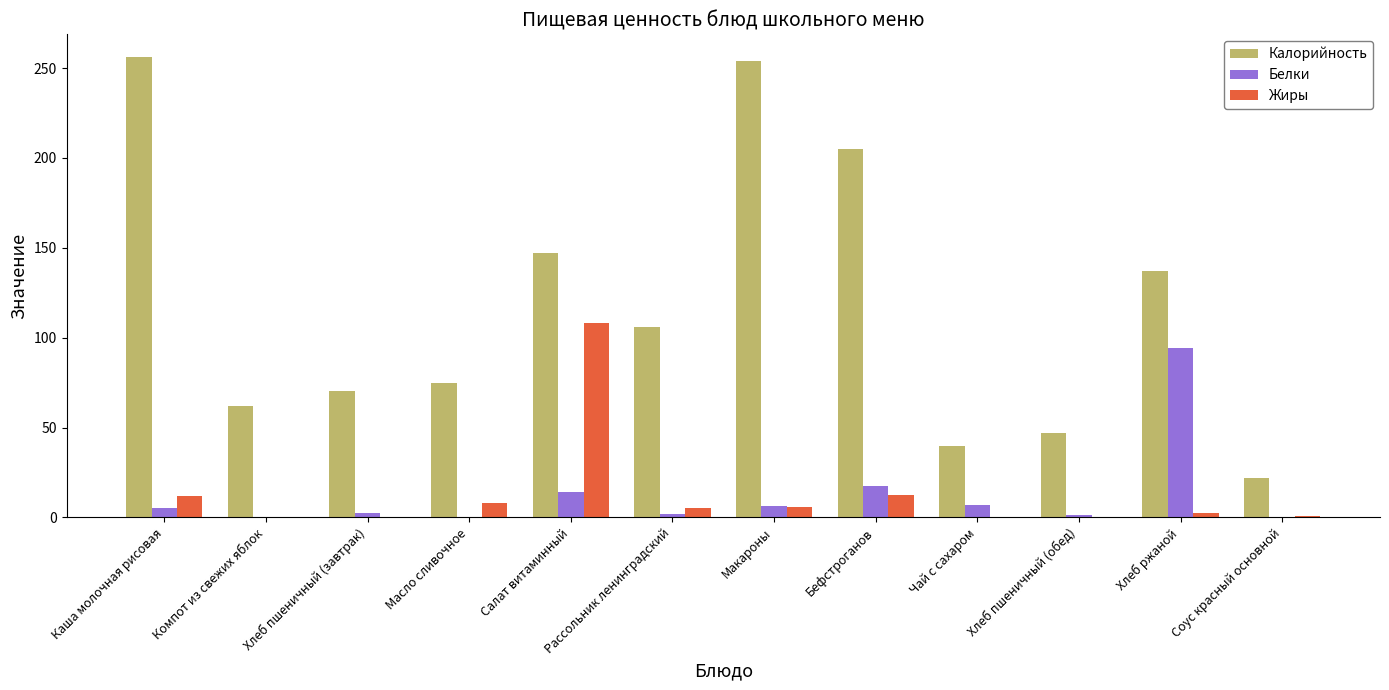

Is the value of Белки at Хлеб пшеничный (обед) greater than the value of Калорийность at Хлеб пшеничный (завтрак)?

No